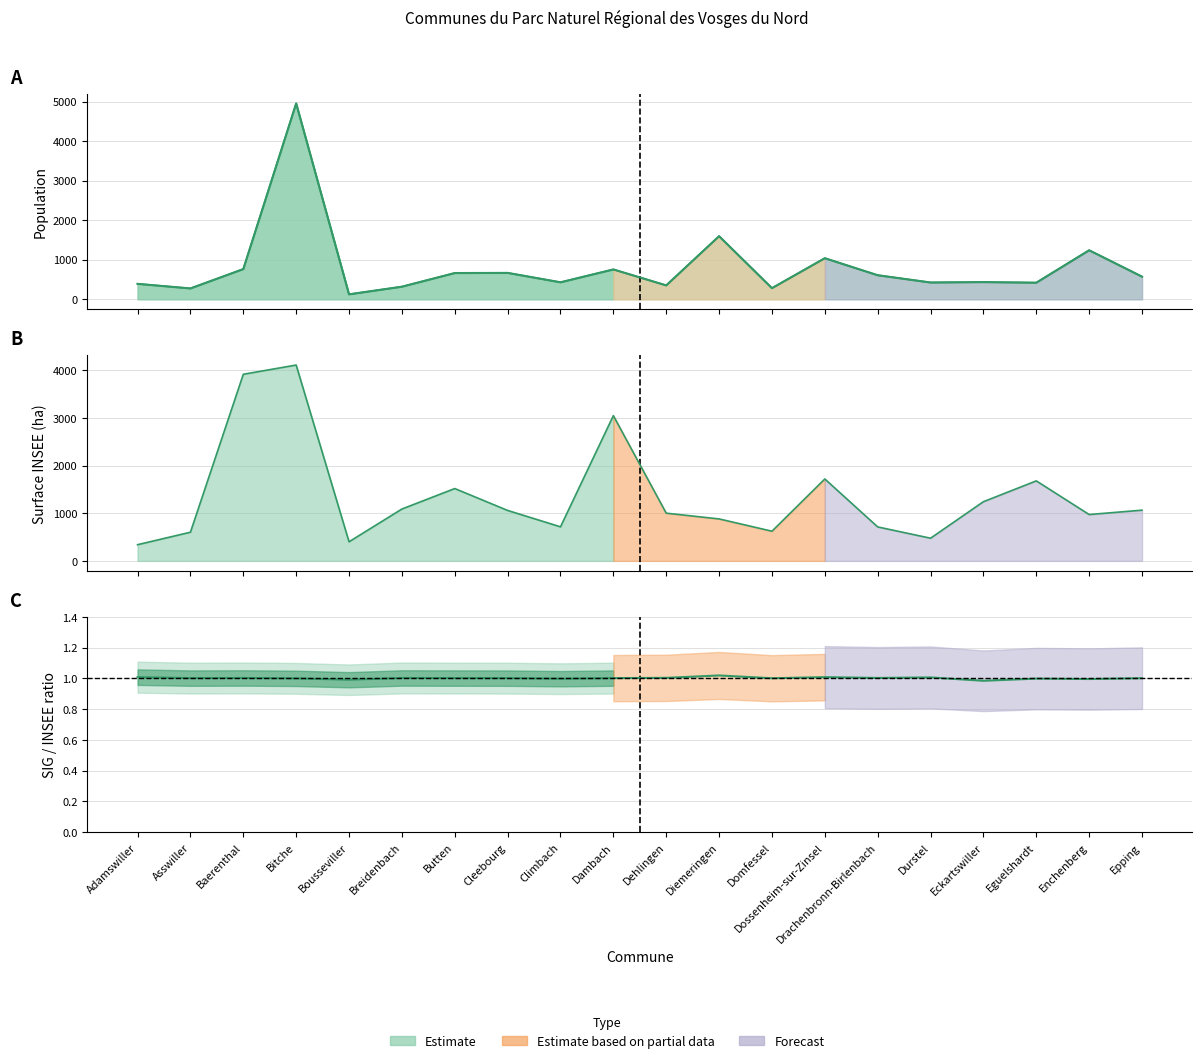

The SURF_INSEE_HA series shows 881 at Diemeringen. True or false?

True